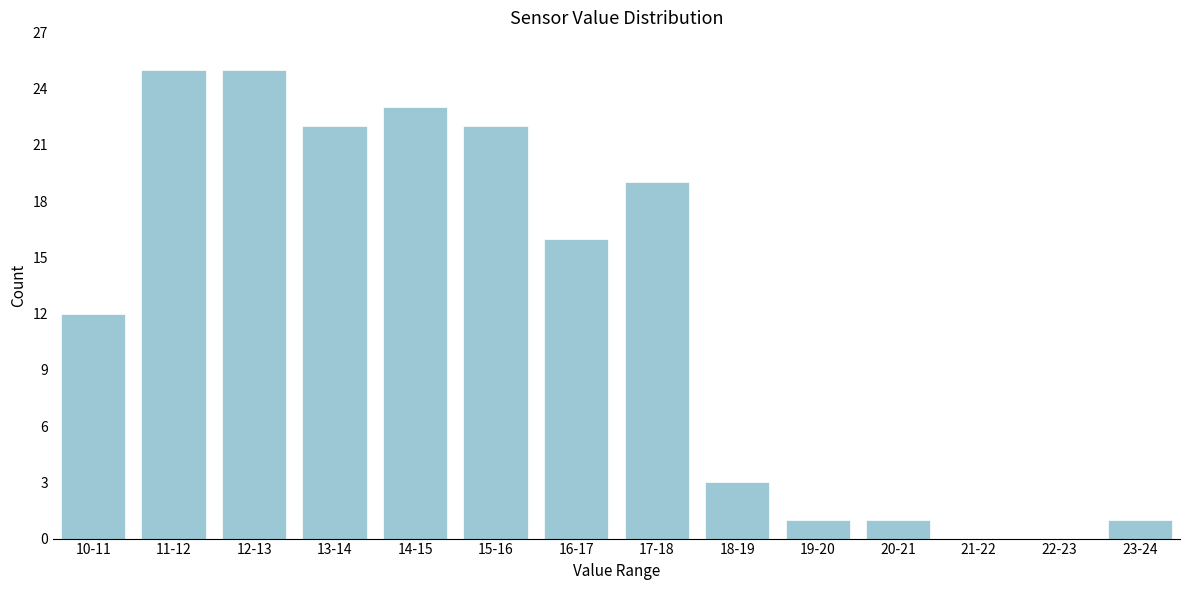

Reading right to left, transcribe all the data shown in this chart.

23-24=1	22-23=0	21-22=0	20-21=1	19-20=1	18-19=3	17-18=19	16-17=16	15-16=22	14-15=23	13-14=22	12-13=25	11-12=25	10-11=12